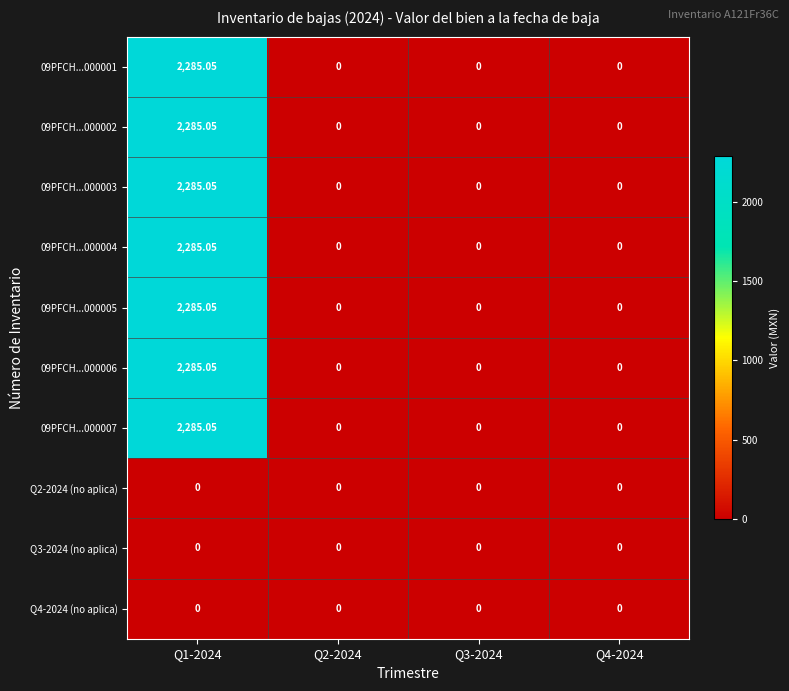

Count the number of data series in this chart.

10